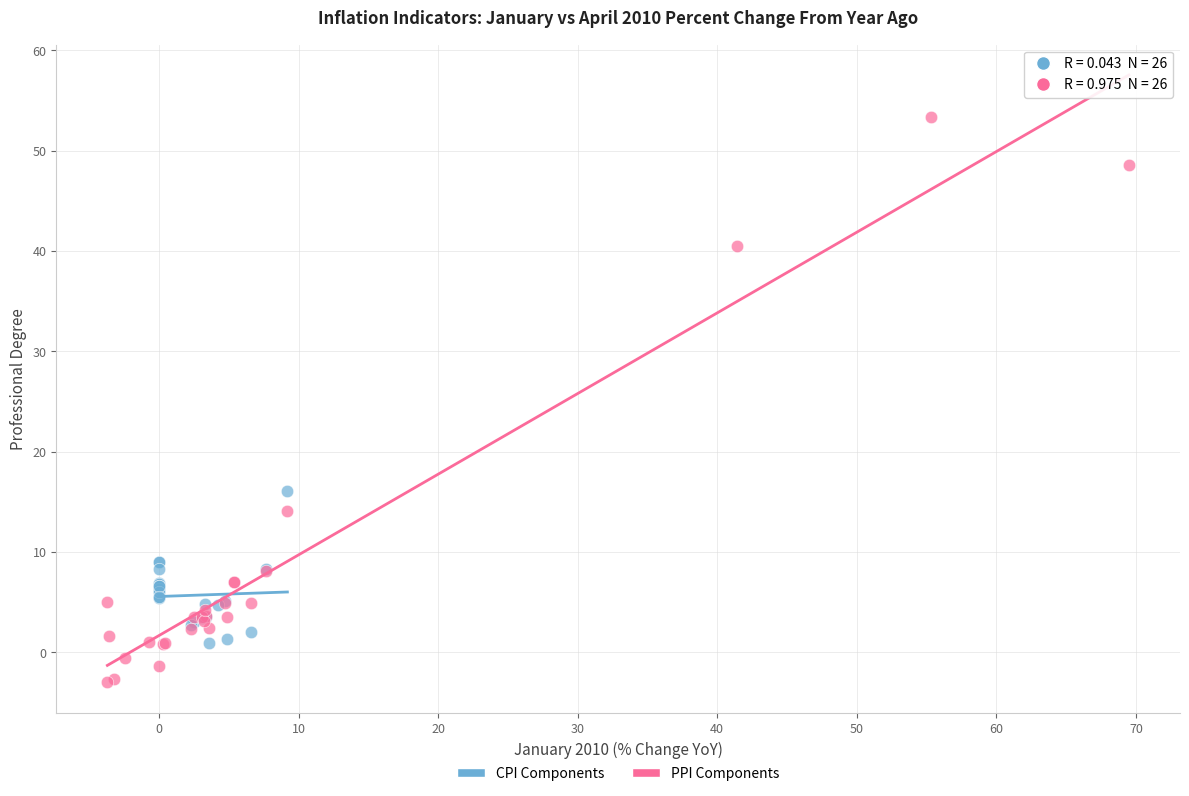

Which series reaches the maximum Y coordinate?

PPI Components